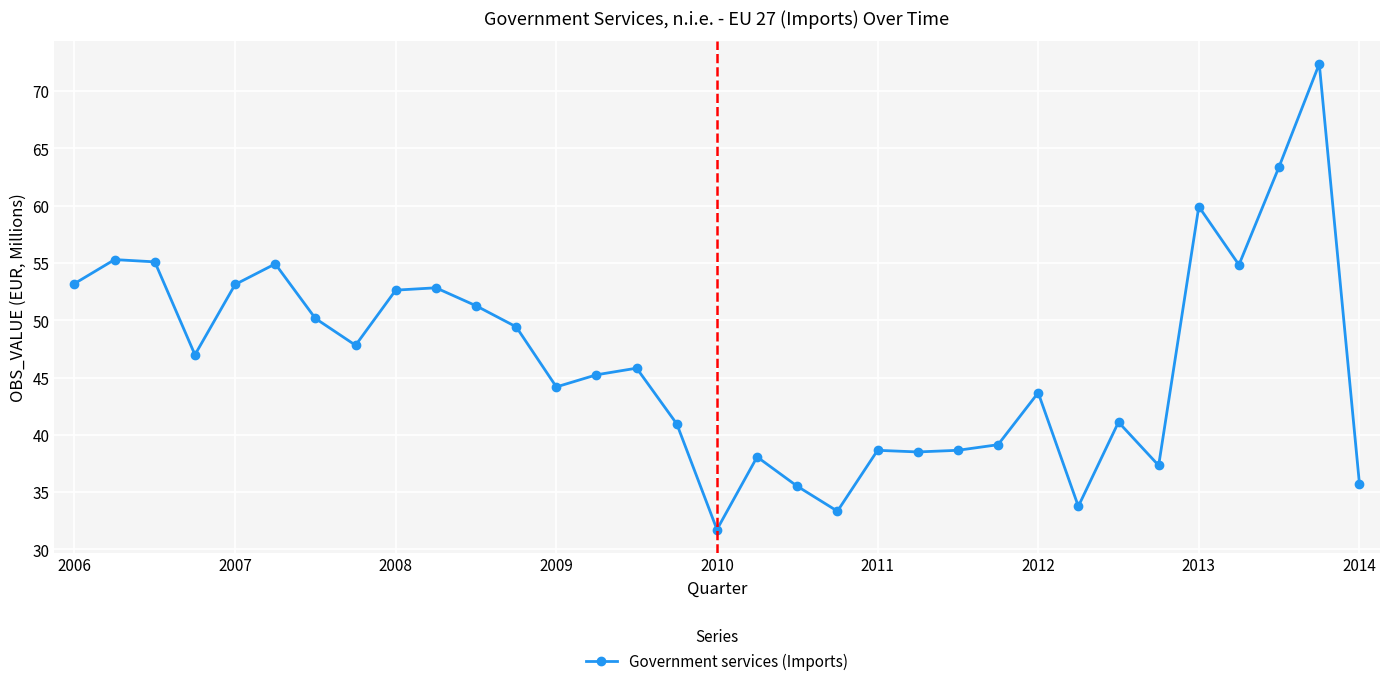

How many categories are shown in the chart?

33